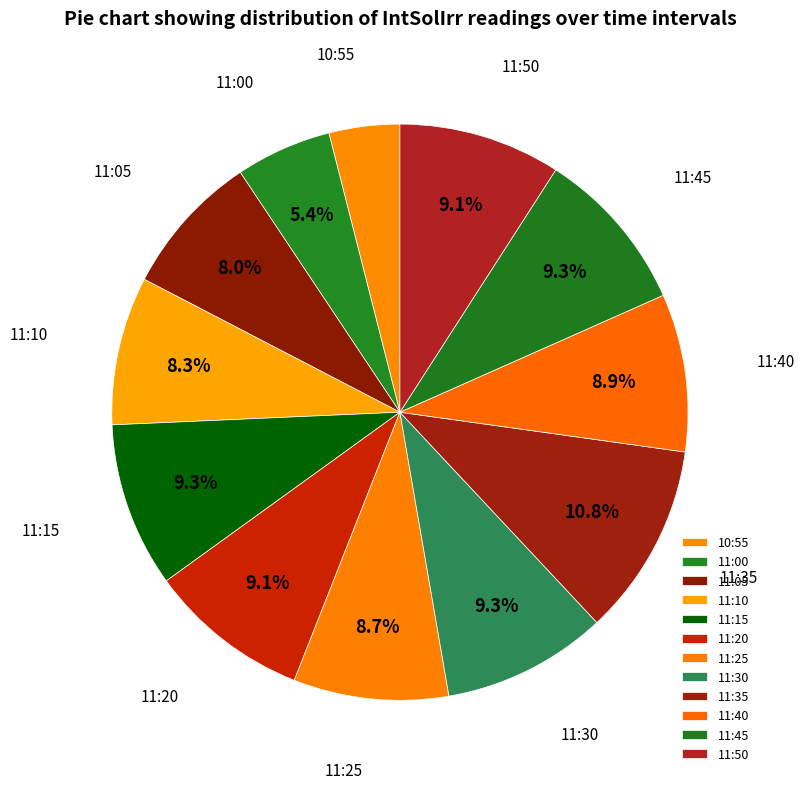

Is 11:35 the majority of the pie?

No